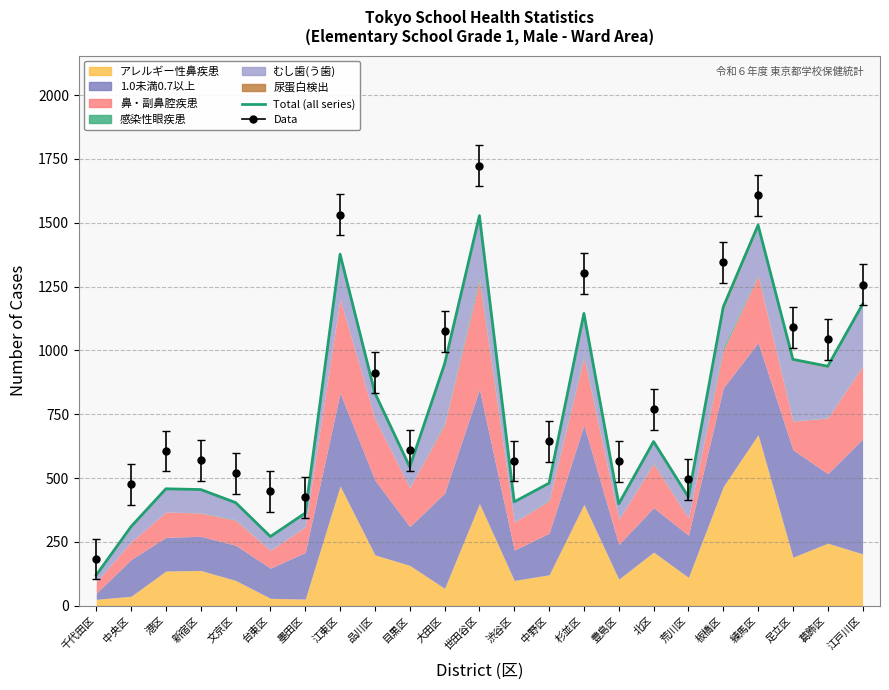

At which category does the chart reach its minimum across all series?

千代田区